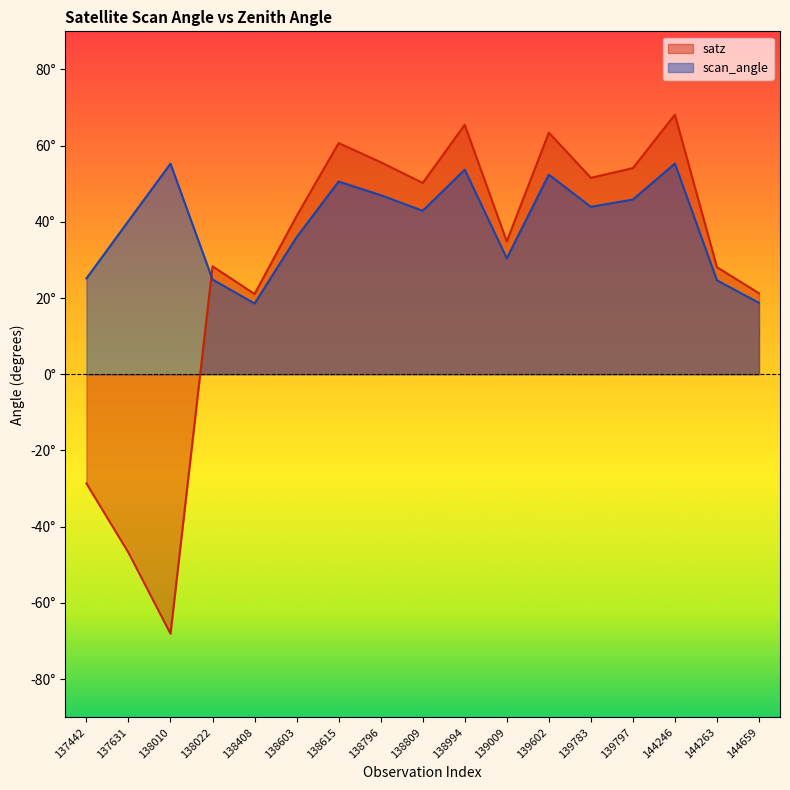

List the series in order of their peak value, highest first.

satz, scan_angle